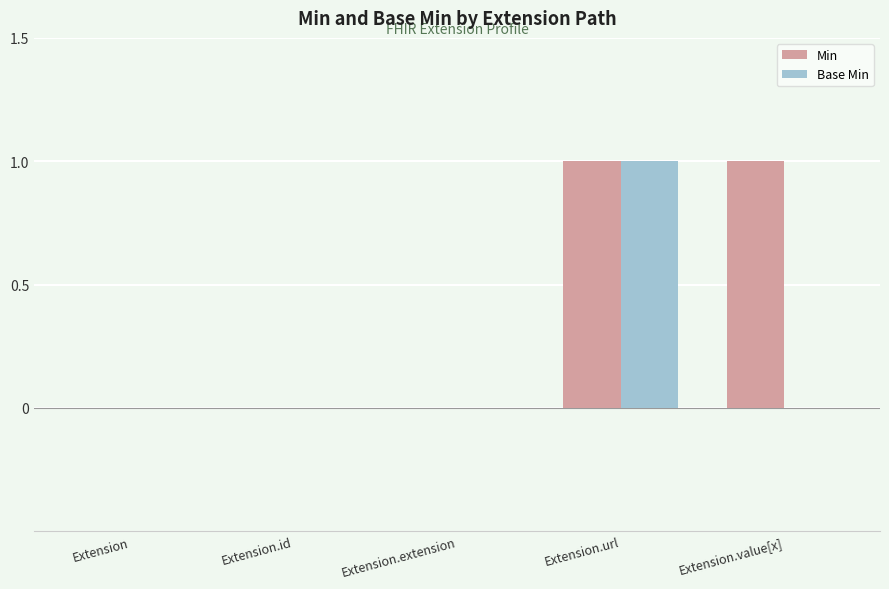

What is the difference between the Base Min values at Extension.value[x] and Extension.url?

1